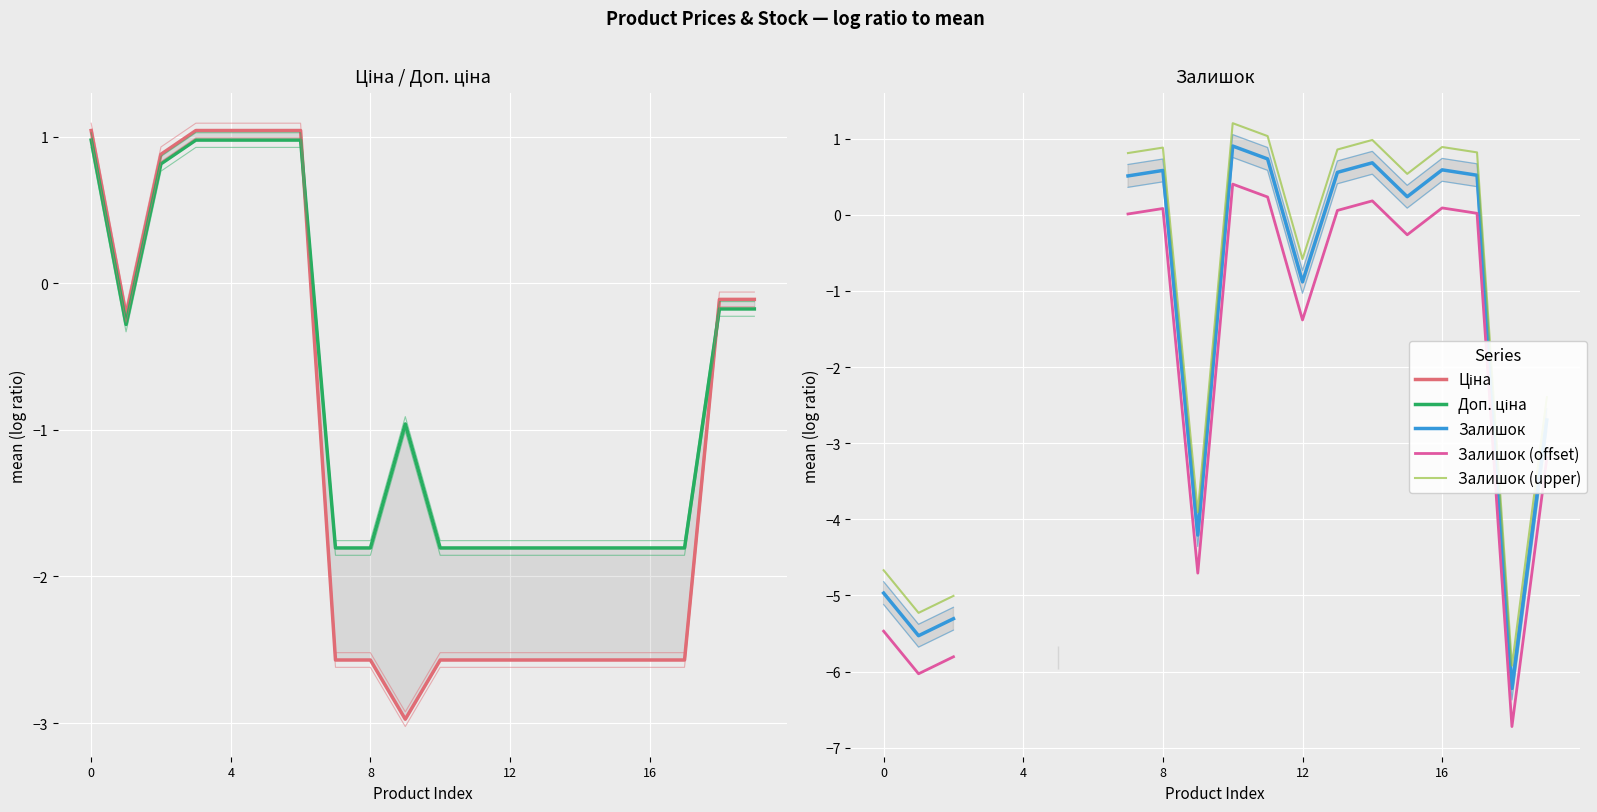

What is the sum of all Доп. ціна values?

-13.9